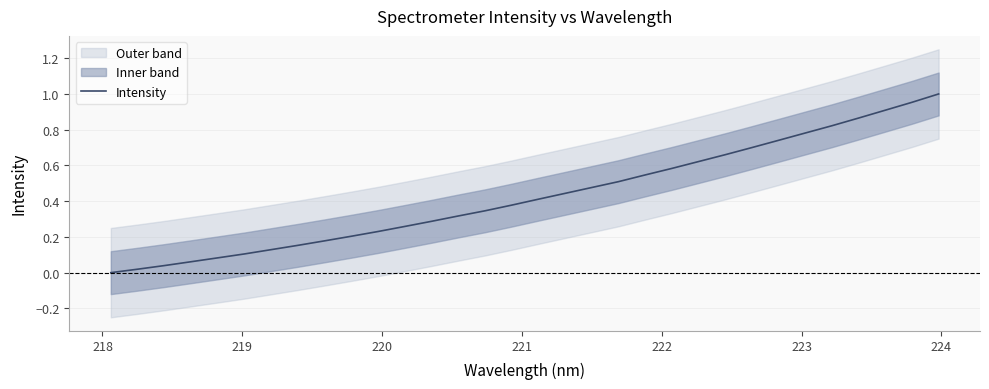

Reading right to left, extract all data points from this chart.

1.0	1.0	0.9	0.9	0.8	0.8	0.7	0.7	0.7	0.6	0.6	0.5	0.5	0.5	0.4	0.4	0.4	0.3	0.3	0.3	0.3	0.2	0.2	0.2	0.2	0.1	0.1	0.1	0.1	0.0	0.0	0.0